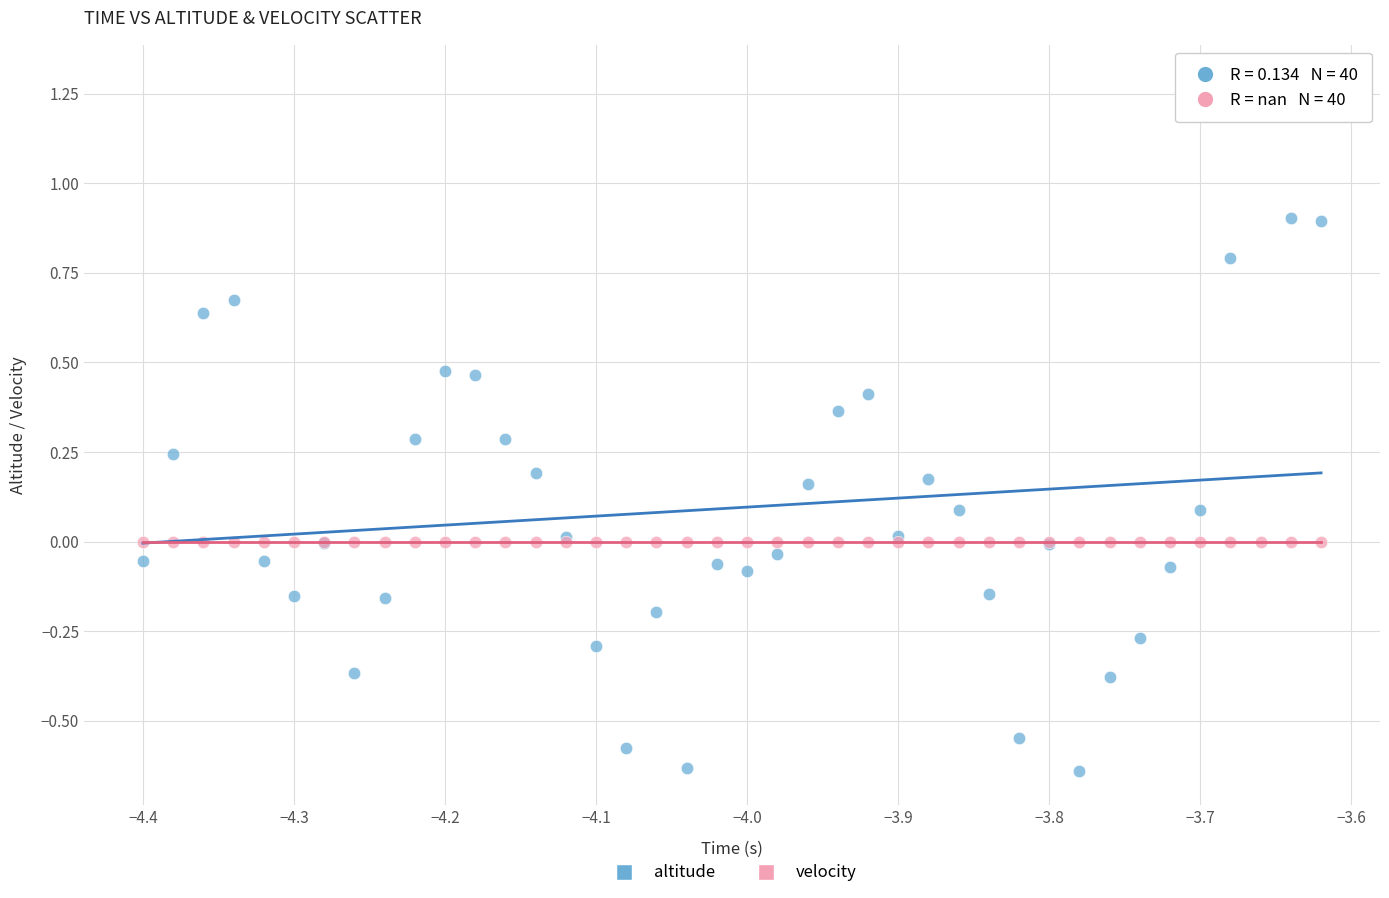

Which series reaches the minimum Y coordinate?

altitude